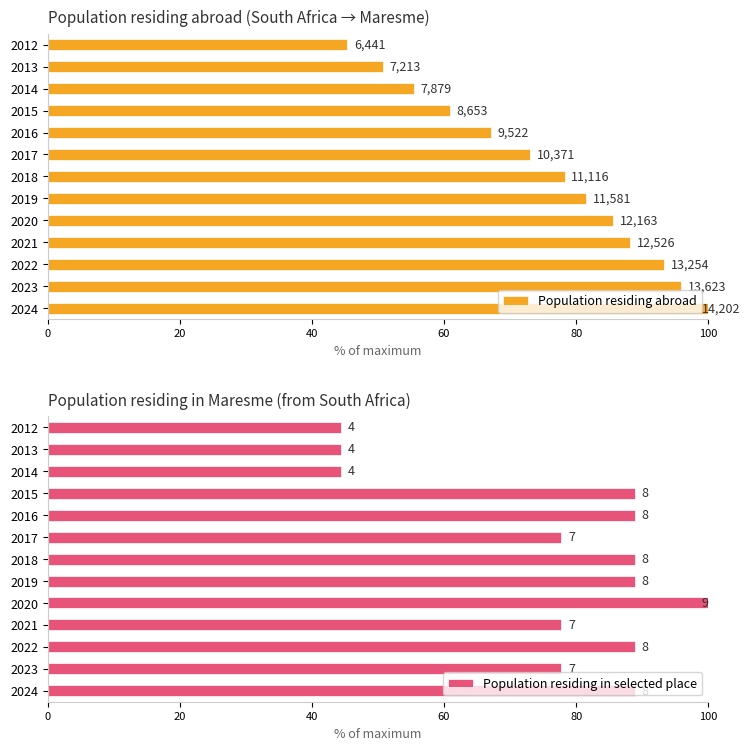

Is the value of Population residing abroad at 60 greater than the value of Population residing in selected place at 9?

No